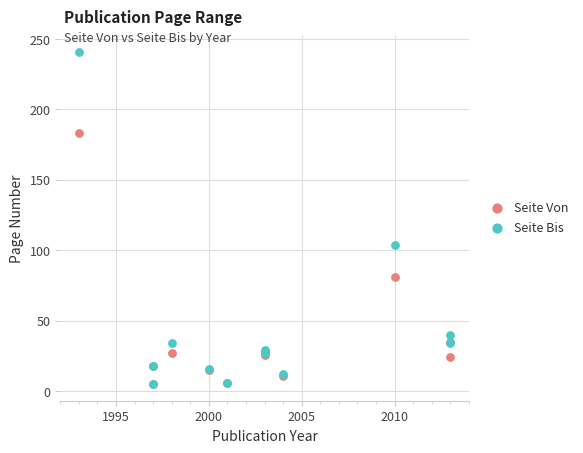

Across all series, what Y value is closest to 123?

104